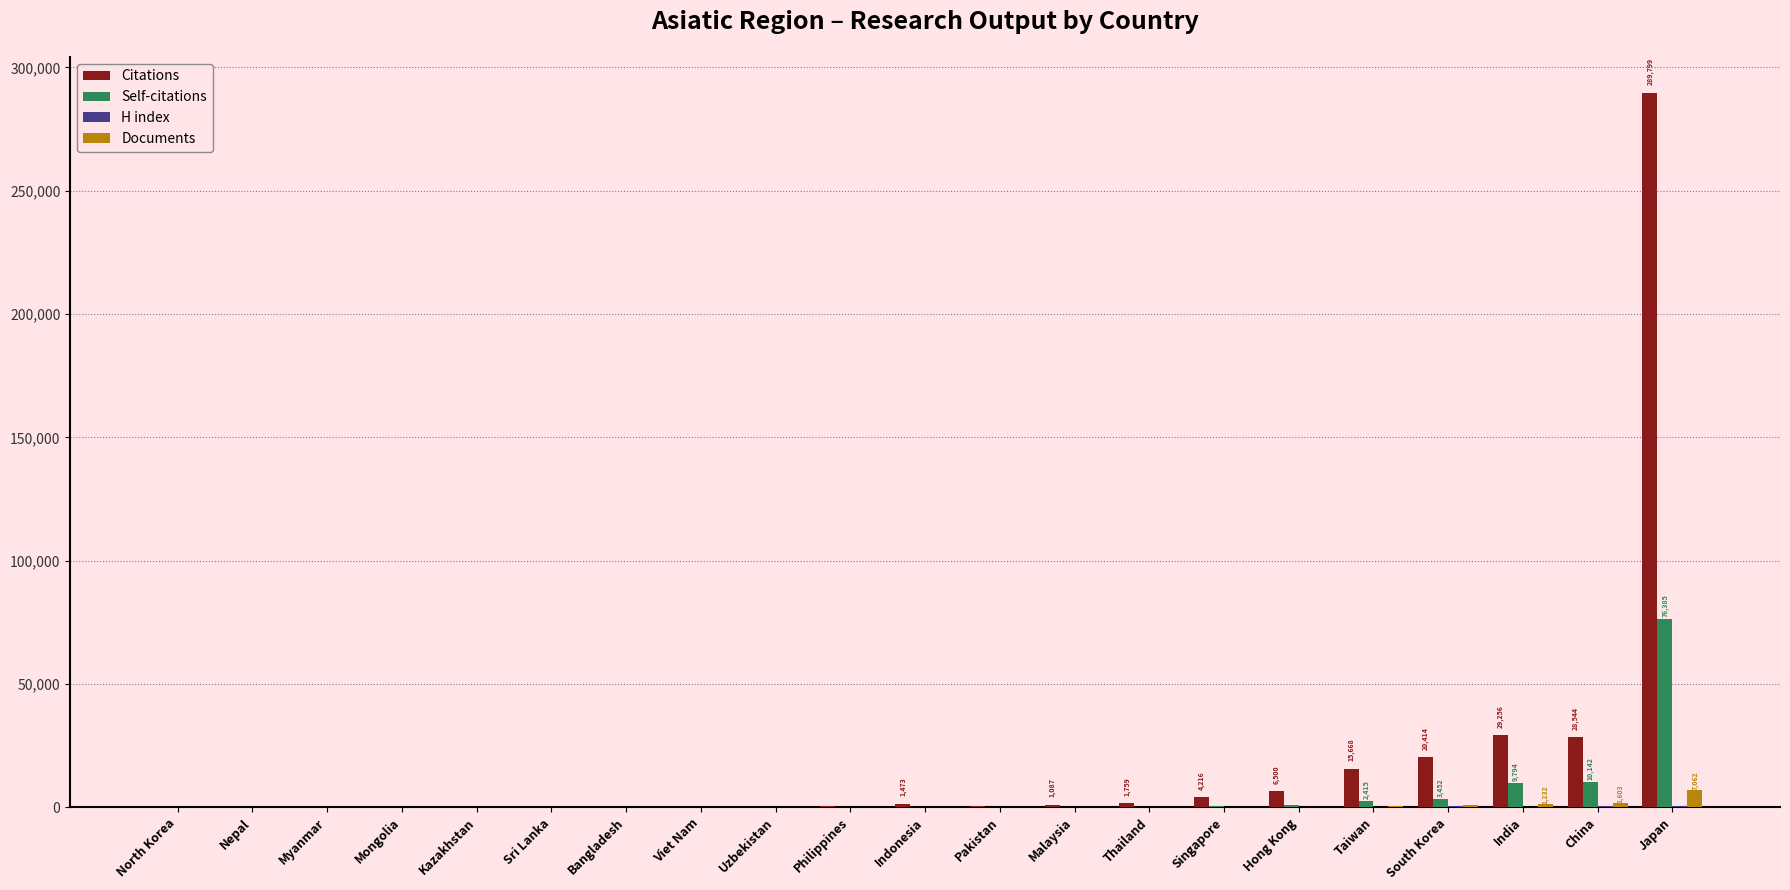

At which label is Citations closest to 144901?

India